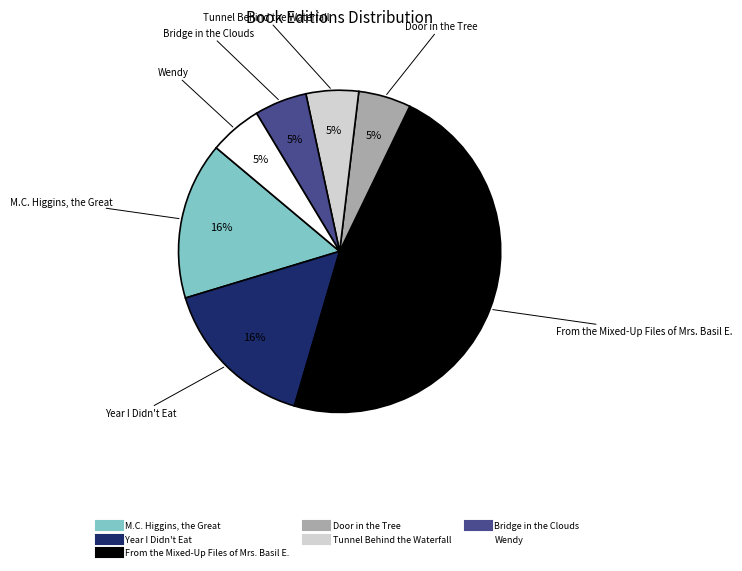

The Wendy slice represents 5% of the pie. True or false?

True